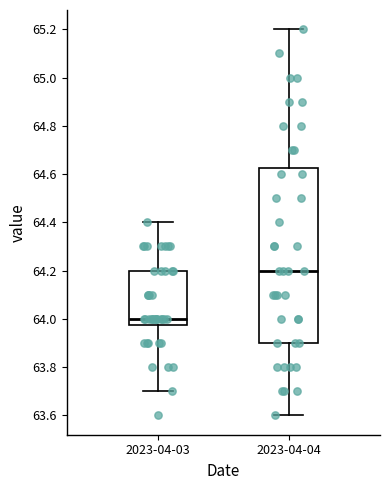

Where is the lower edge of the box for 2023-04-04 on the y-axis? The values are not printed on the chart, so give them approximately, as read against the axis.

63.90